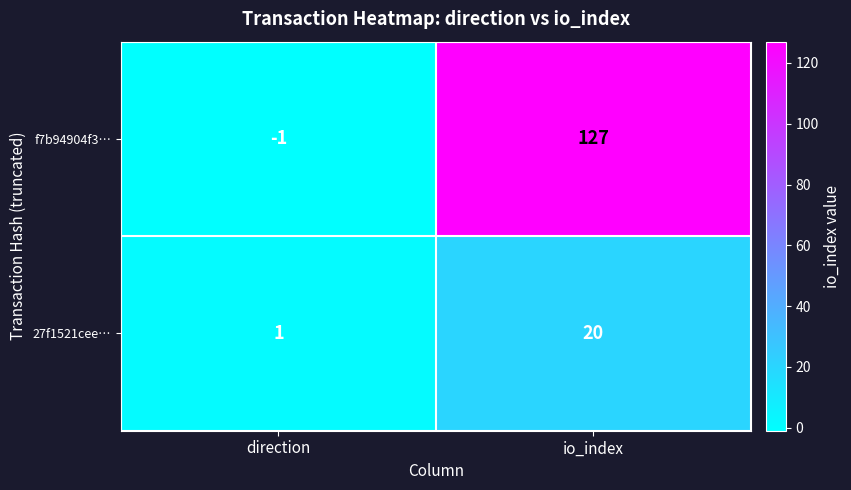

Which series changed the most between direction and io_index?

f7b94904f3…